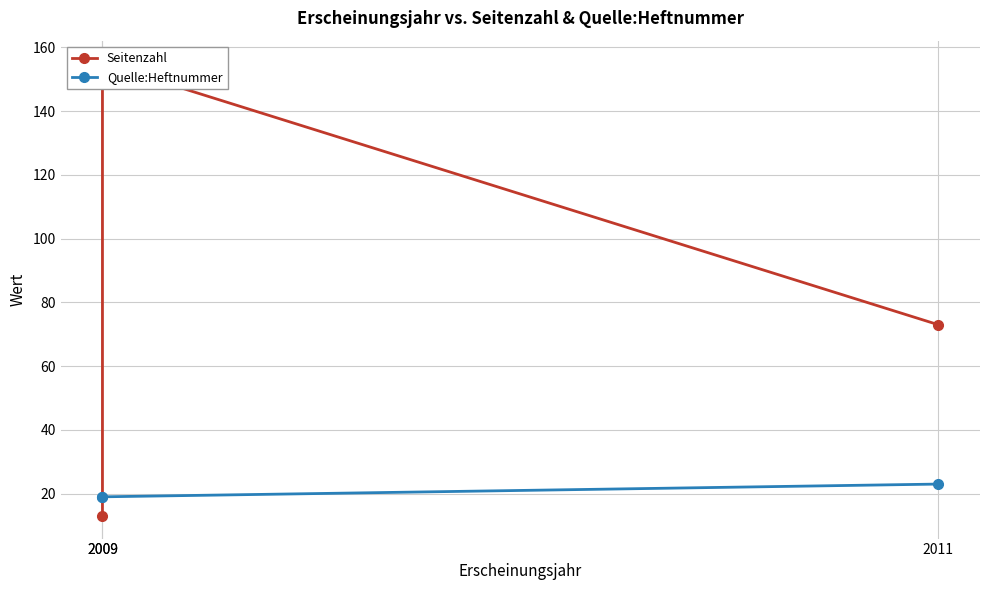

What is the lowest value of the Seitenzahl series?

13